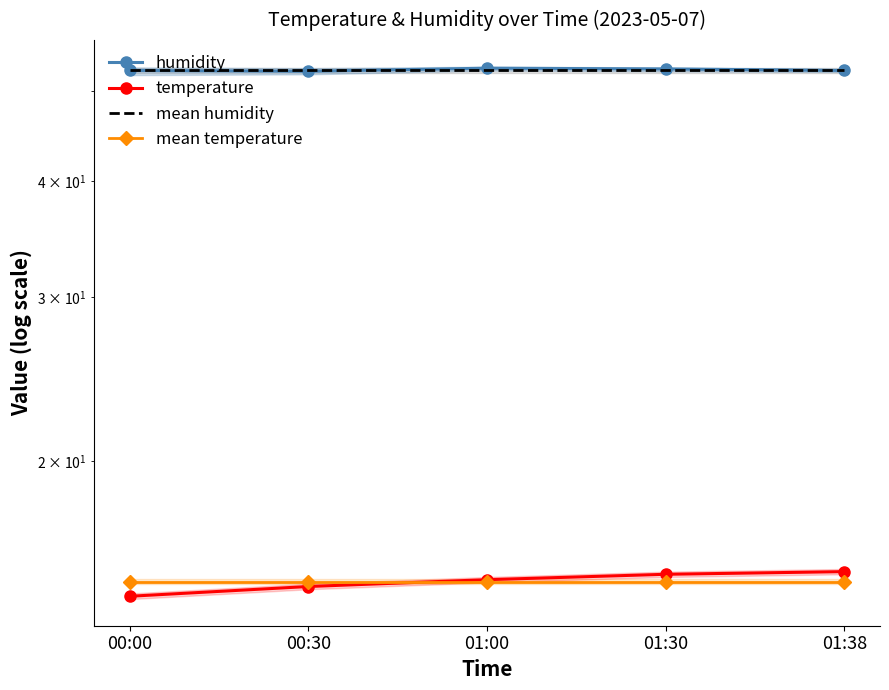

Which series changed the most between 00:00 and 01:00?

temperature